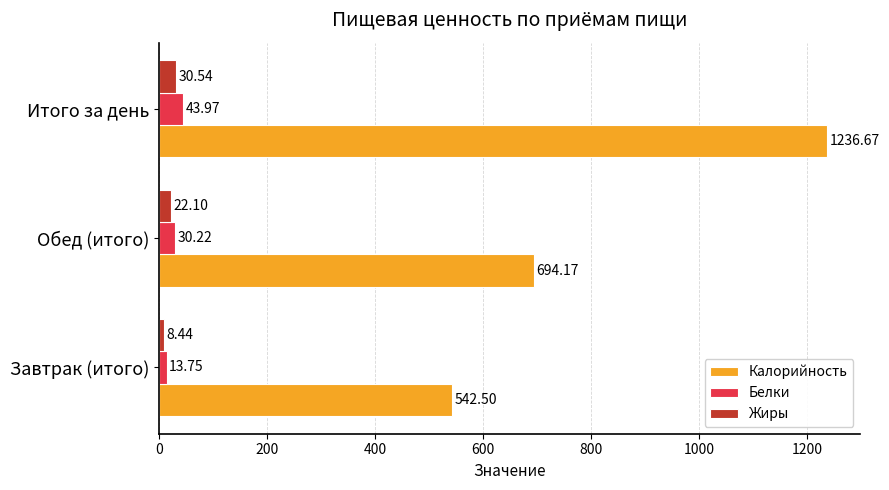

Which series changed the most between Завтрак (итого) and Итого за день?

Калорийность